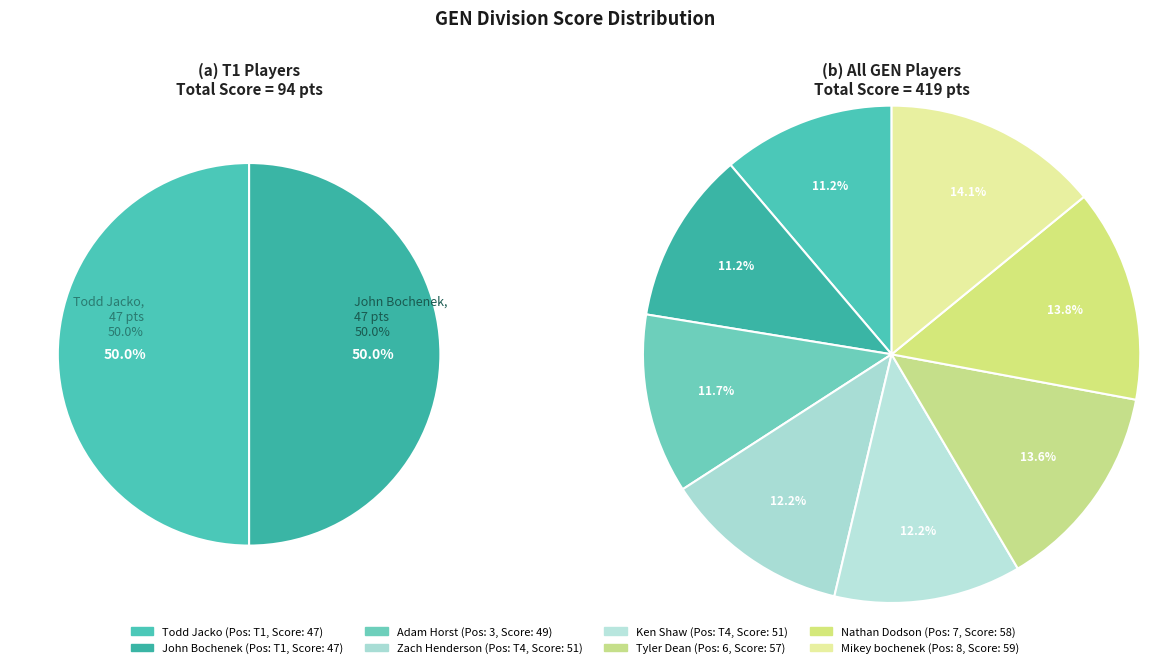

Is Todd Jacko
T1 the majority of the pie?

No